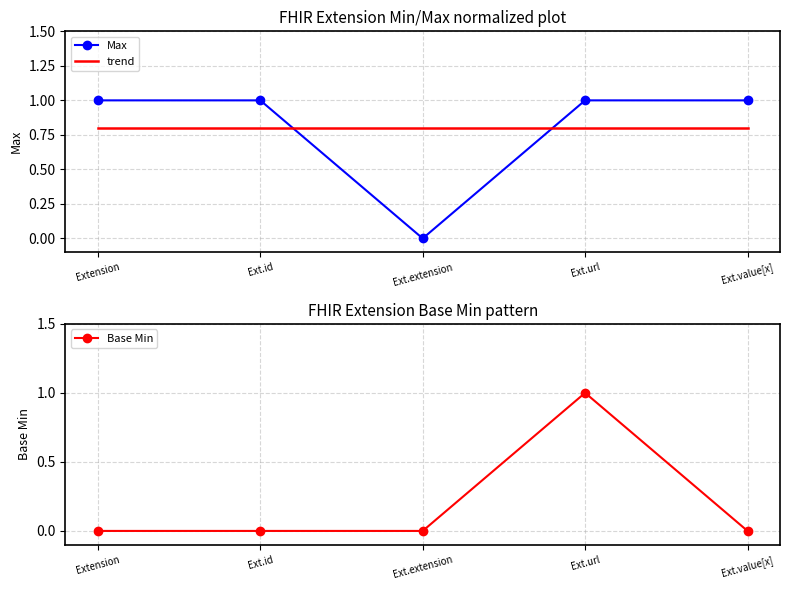

At which category does Max reach its first local valley?

Ext.extension